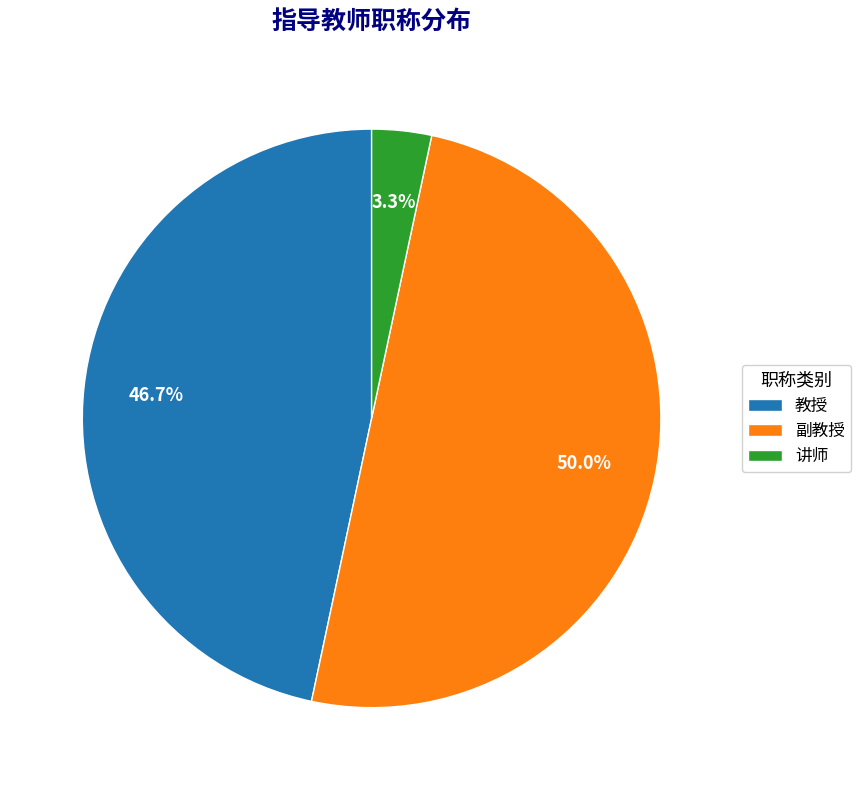

Rank the categories by value from lowest to highest.

讲师, 教授, 副教授